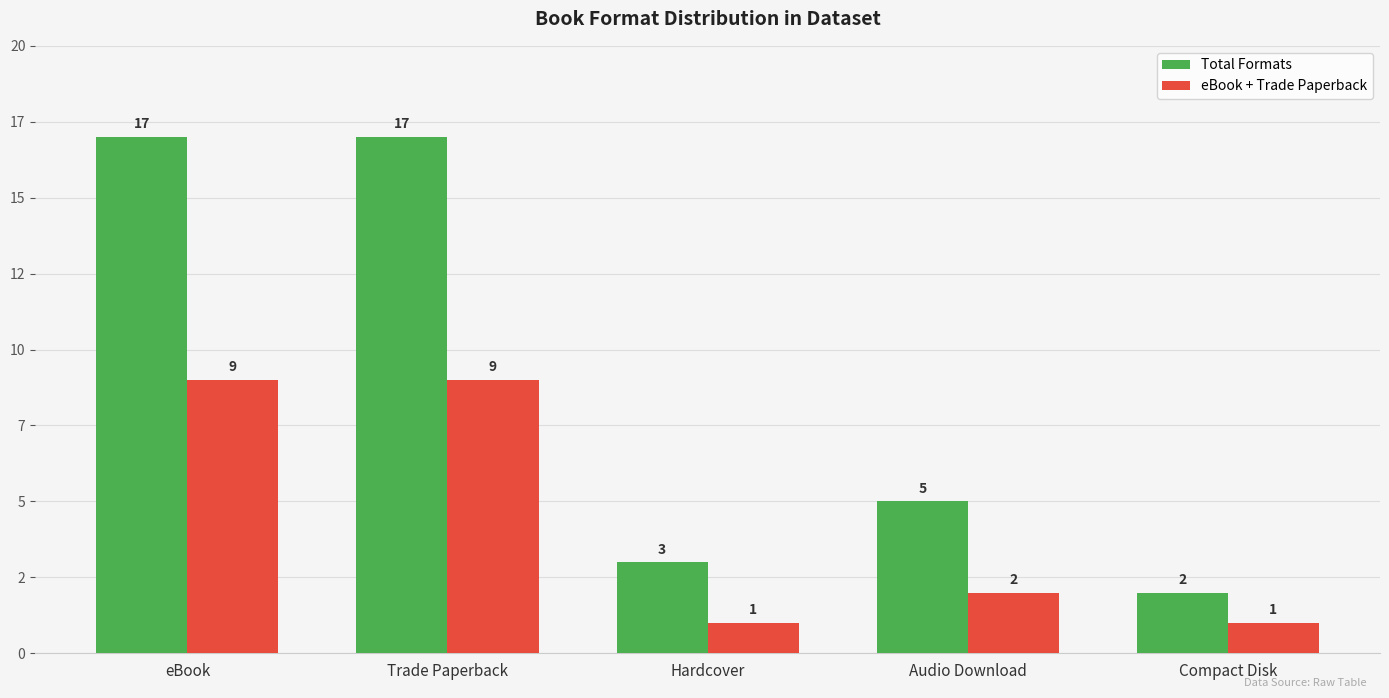

Which has a higher value, Audio Download or Trade Paperback?

Trade Paperback